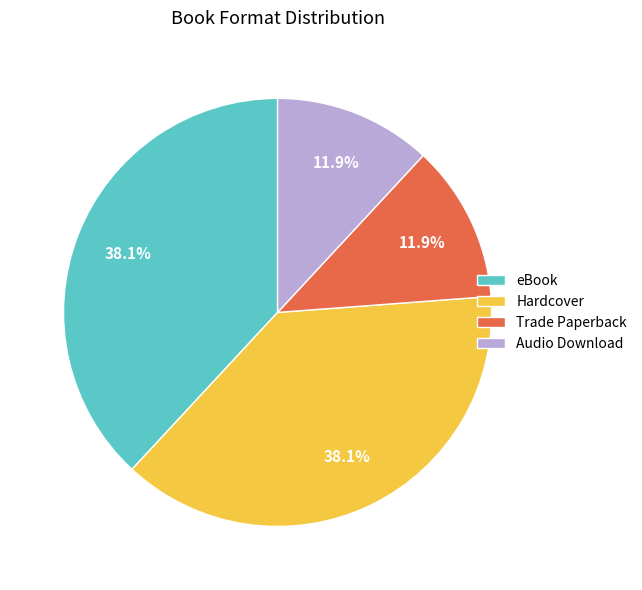

To the nearest percent, what portion does Hardcover represent?

38%